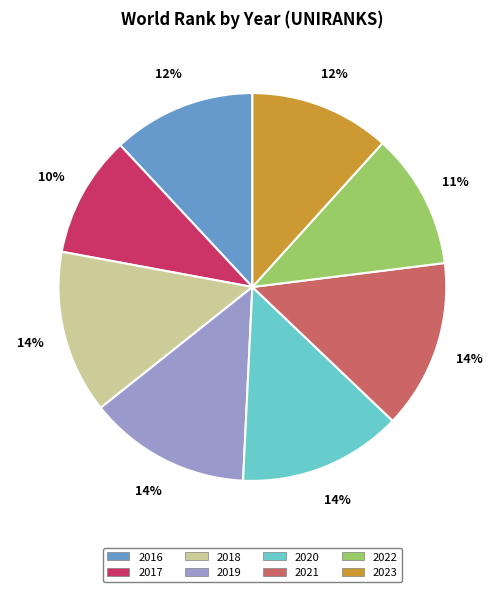

Combined, do 2020 and 2023 account for over 50%?

No